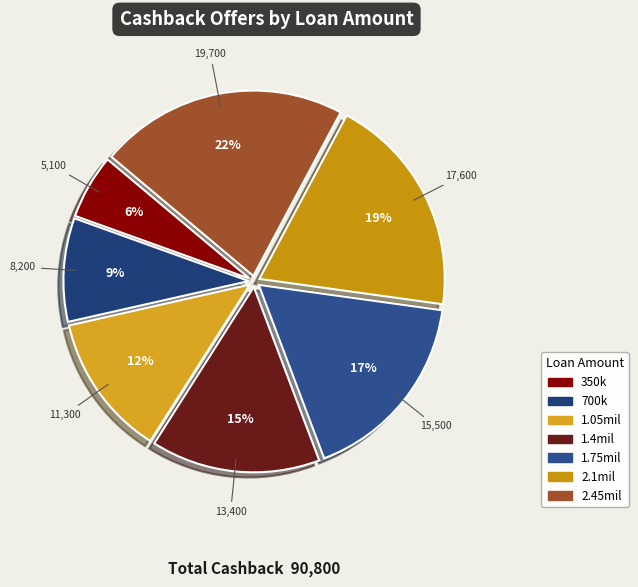

Count the number of slices in the pie.

7